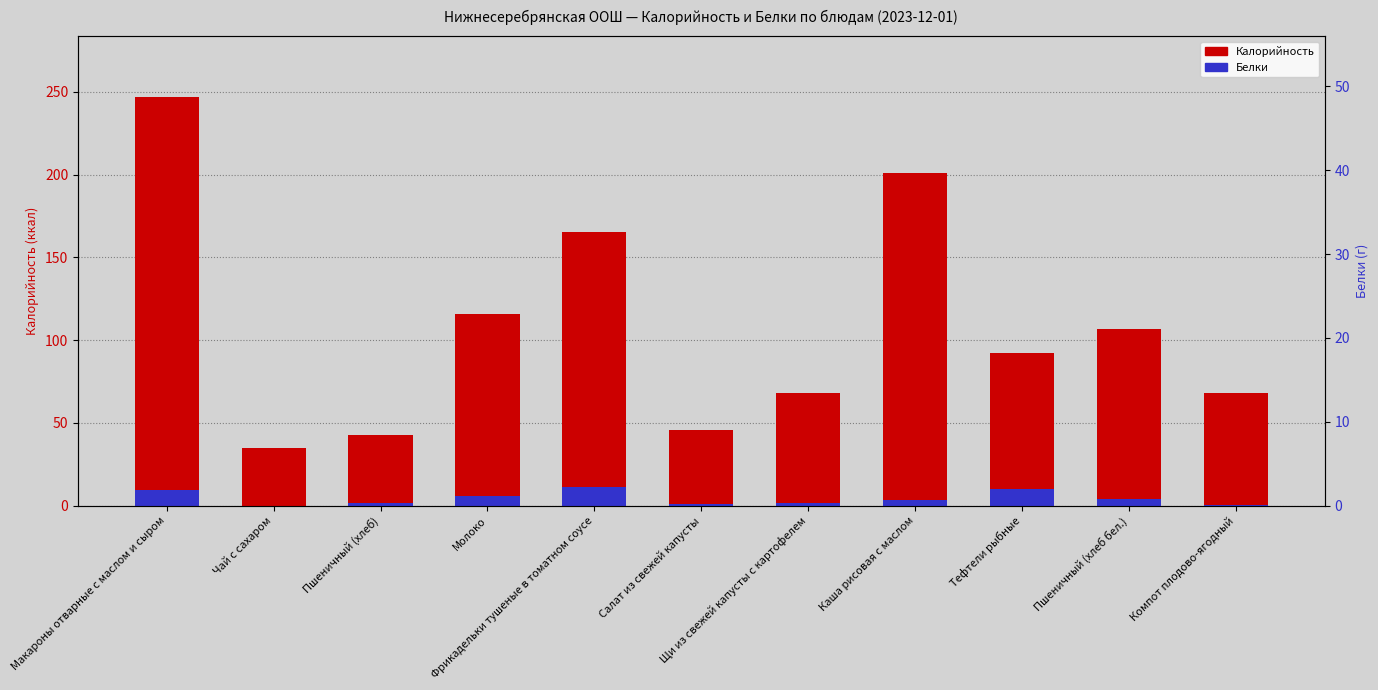

Between Молоко and Тефтели рыбные, which series saw the biggest shift?

Калорийность